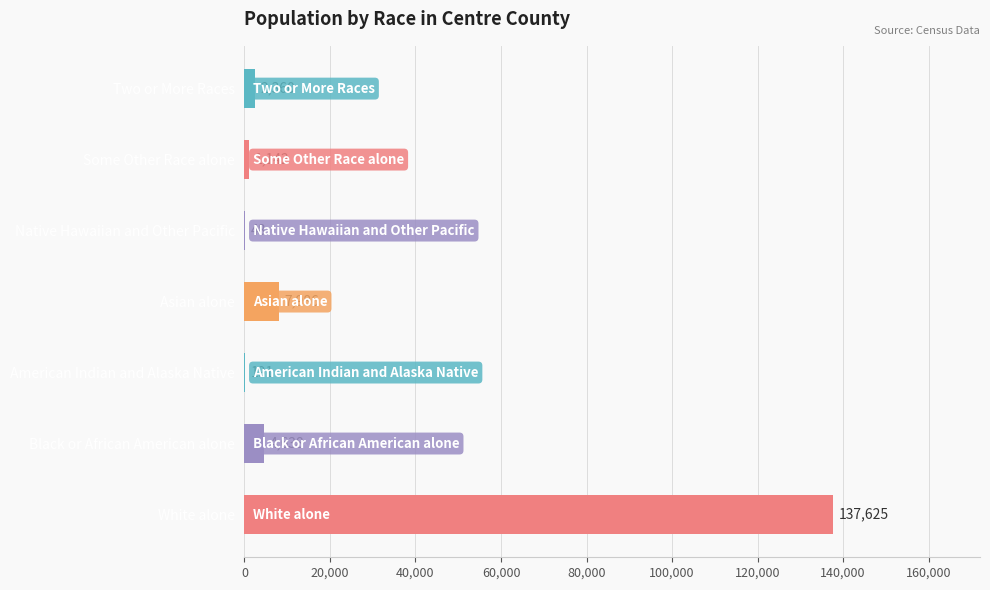

Which label corresponds to the largest value in the chart?

White alone